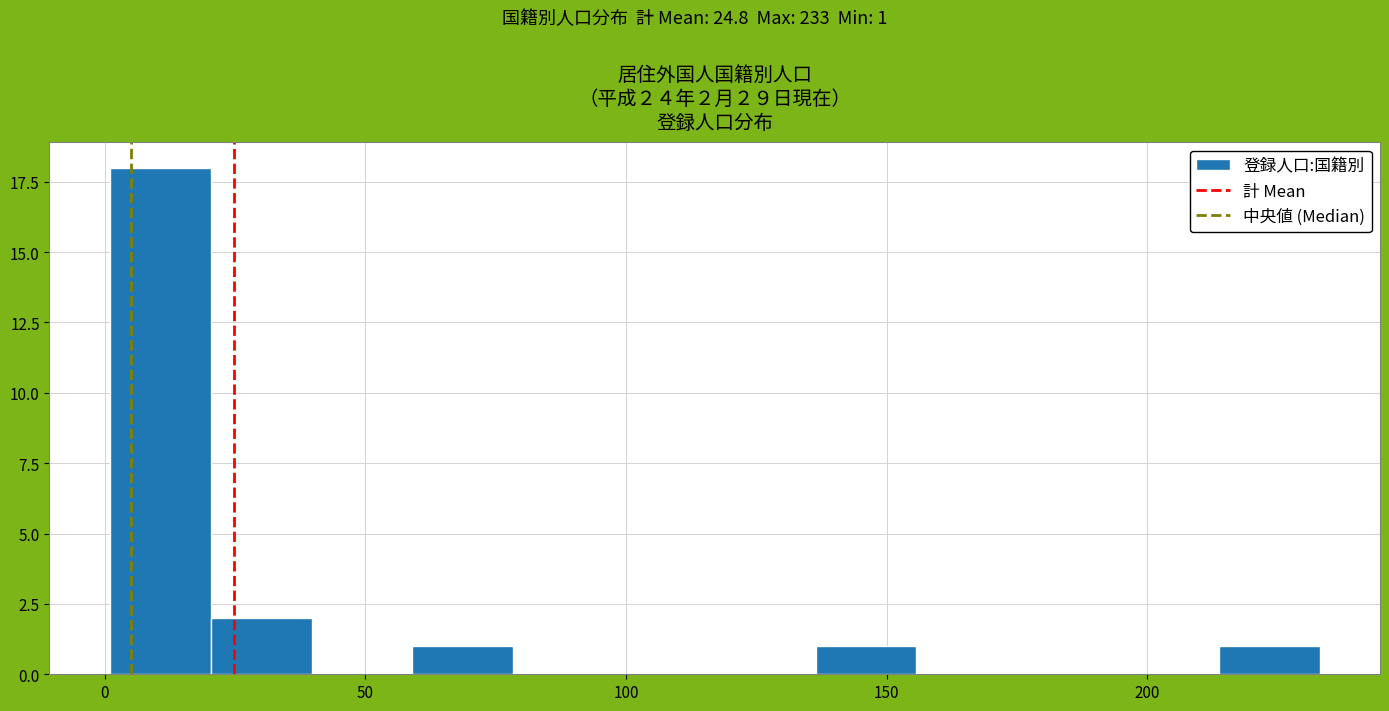

Read against the x-axis, roughly where is the centre of the tallest bar?

10